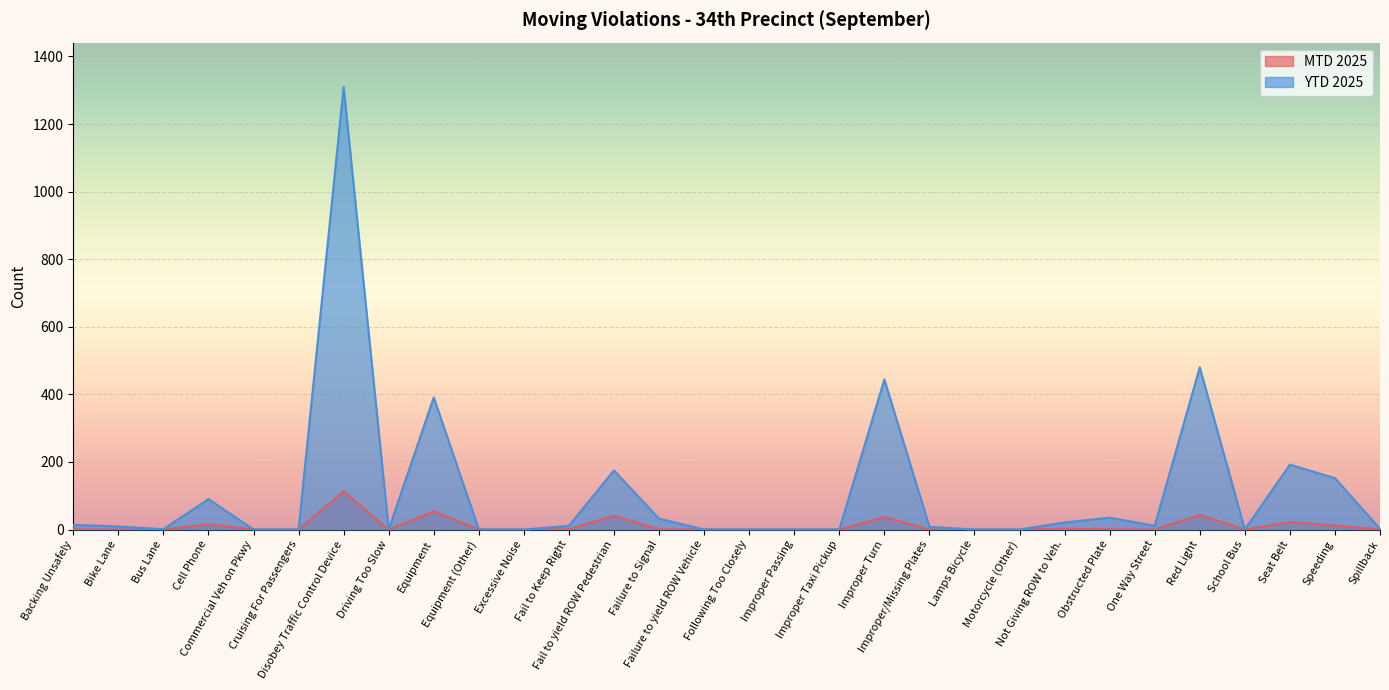

The value of MTD 2025 at Commercial Veh on Pkwy is 36. True or false?

False